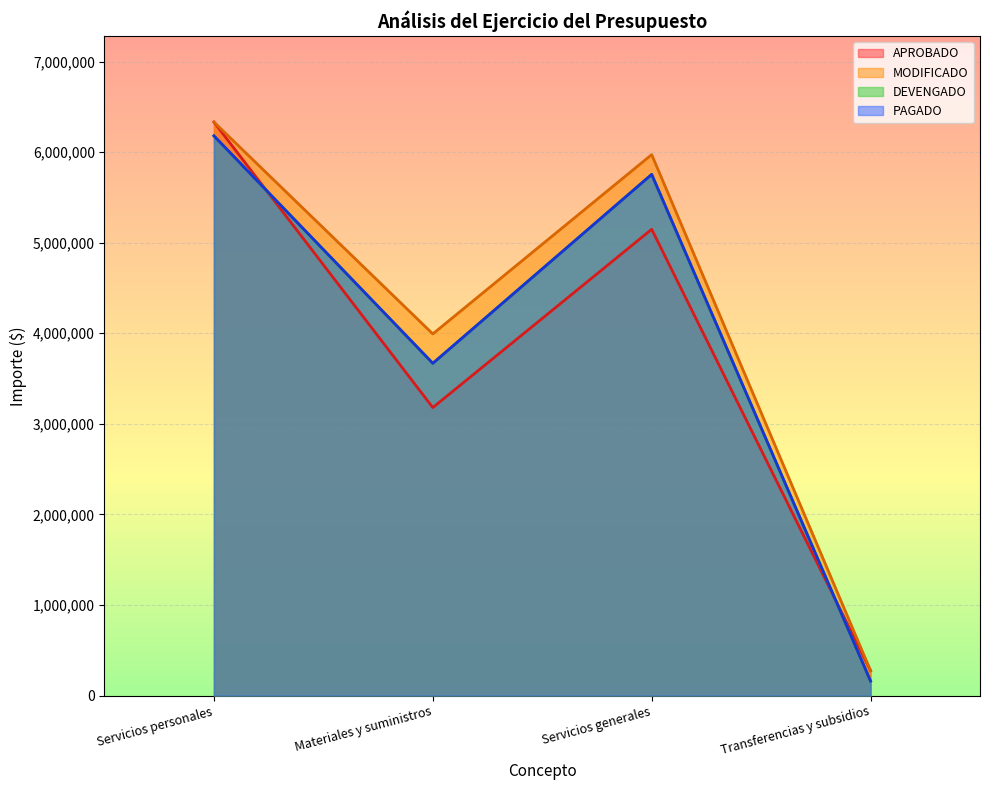

What is the value of the PAGADO point at the 2nd from the left?

3668053.9